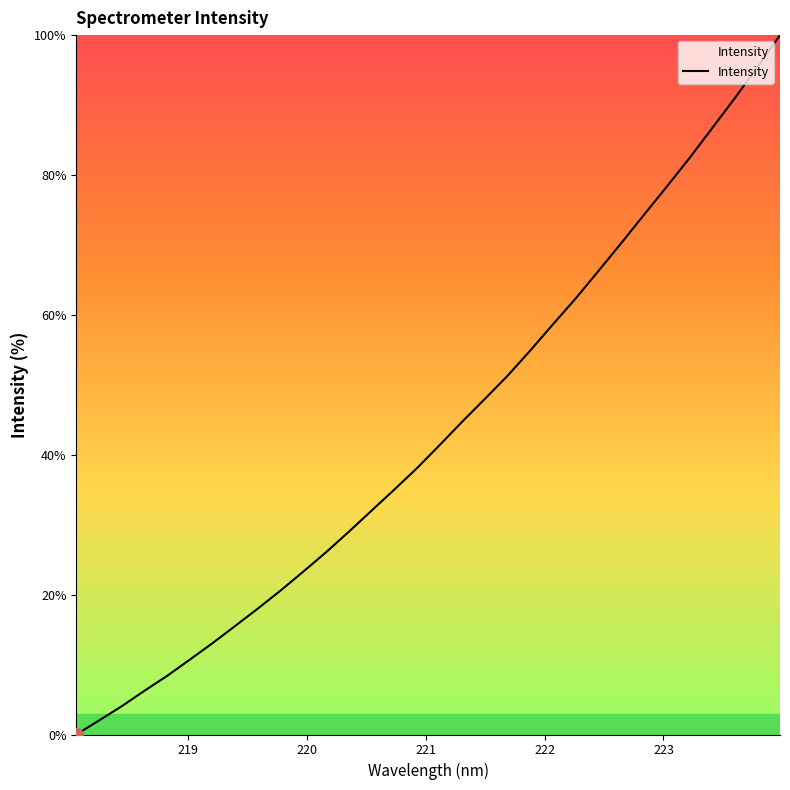

Does the chart have visible grid lines?

No